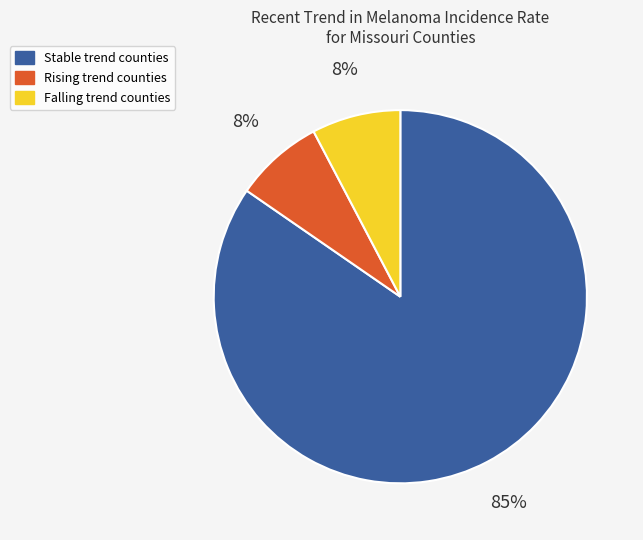

Is there a majority slice in this chart?

Yes